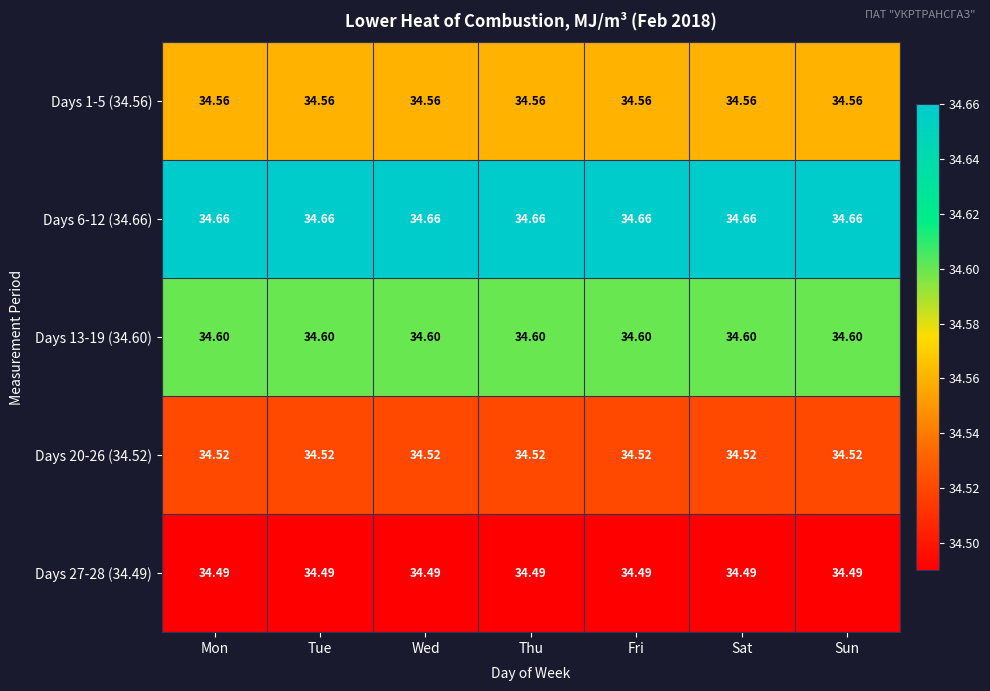

Is the value of Days 6-12 (34.66) at Wed greater than the value of Days 27-28 (34.49) at Sun?

Yes